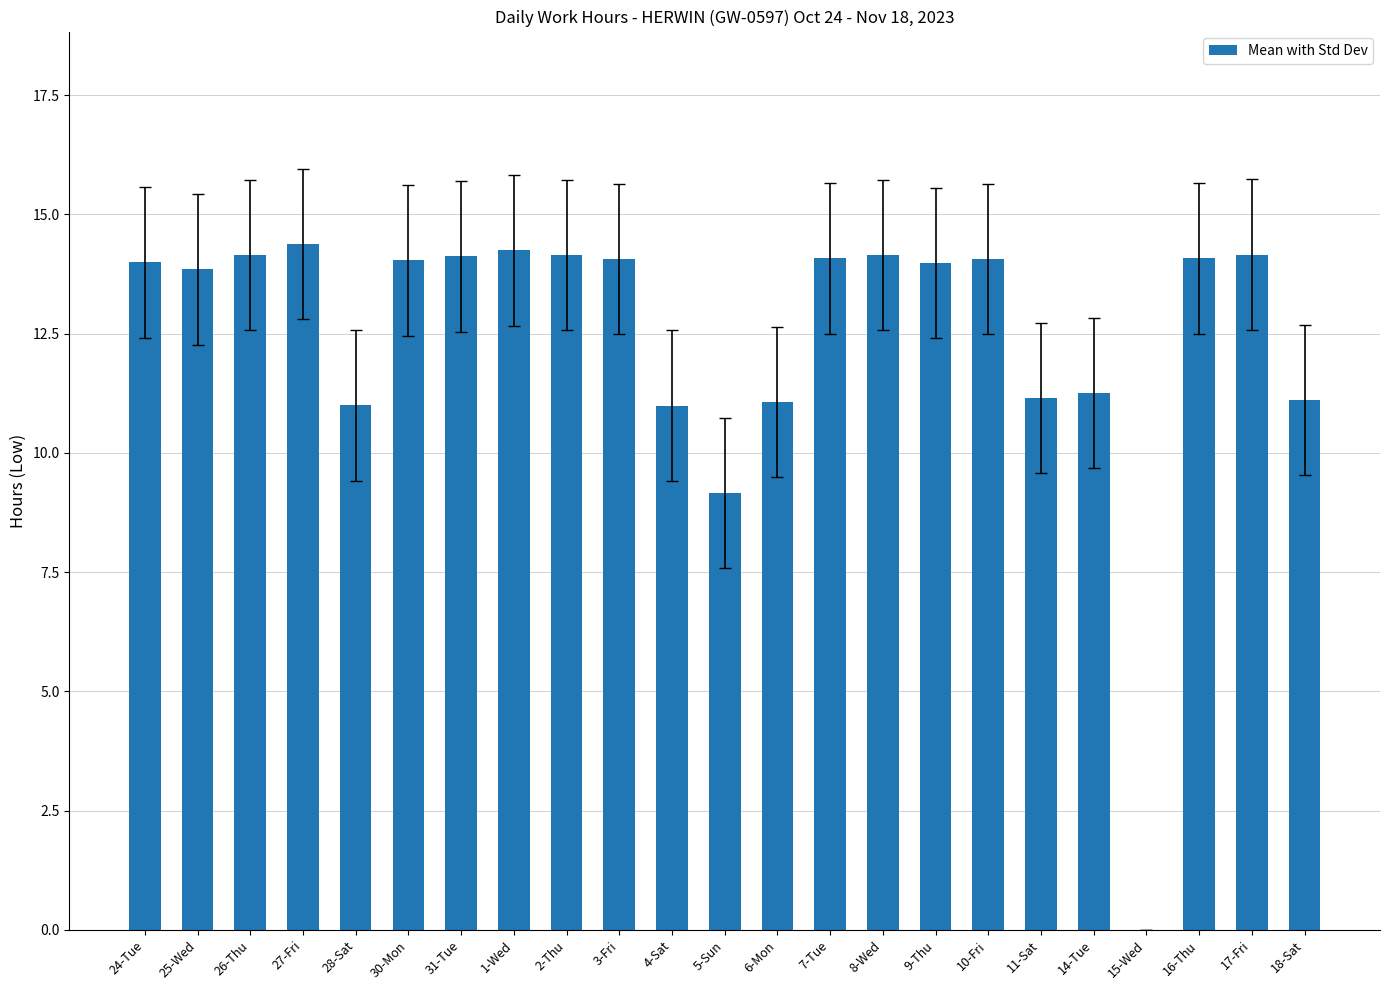

Are the bars grouped side by side (vs. stacked)?

No